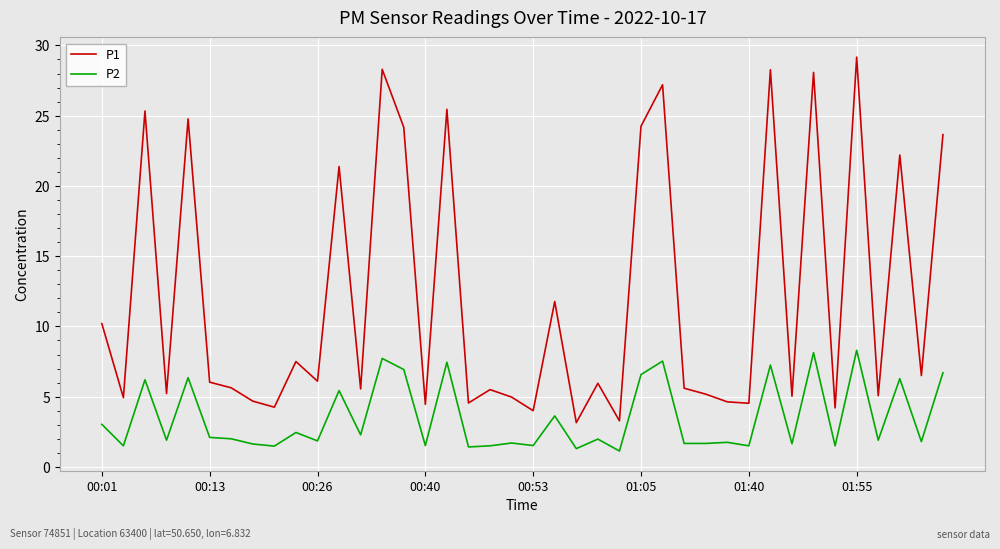

What is the difference between the maximum and minimum values in the P2 series?

7.2